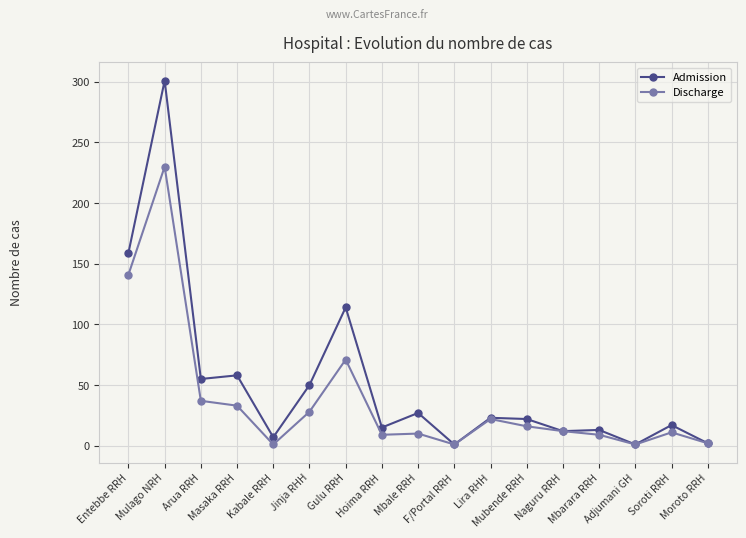

What is the difference between the maximum and minimum values in the Admission series?

300